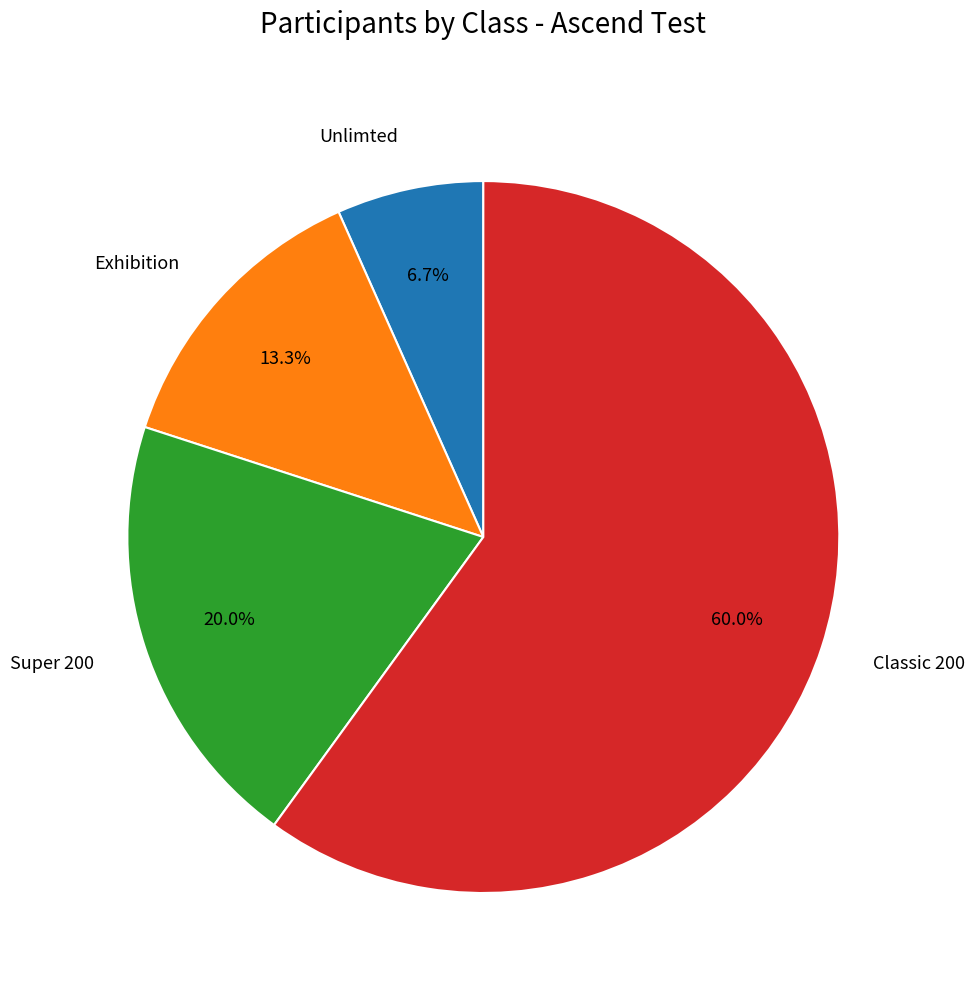

Which category has the smallest portion of the pie?

Unlimted